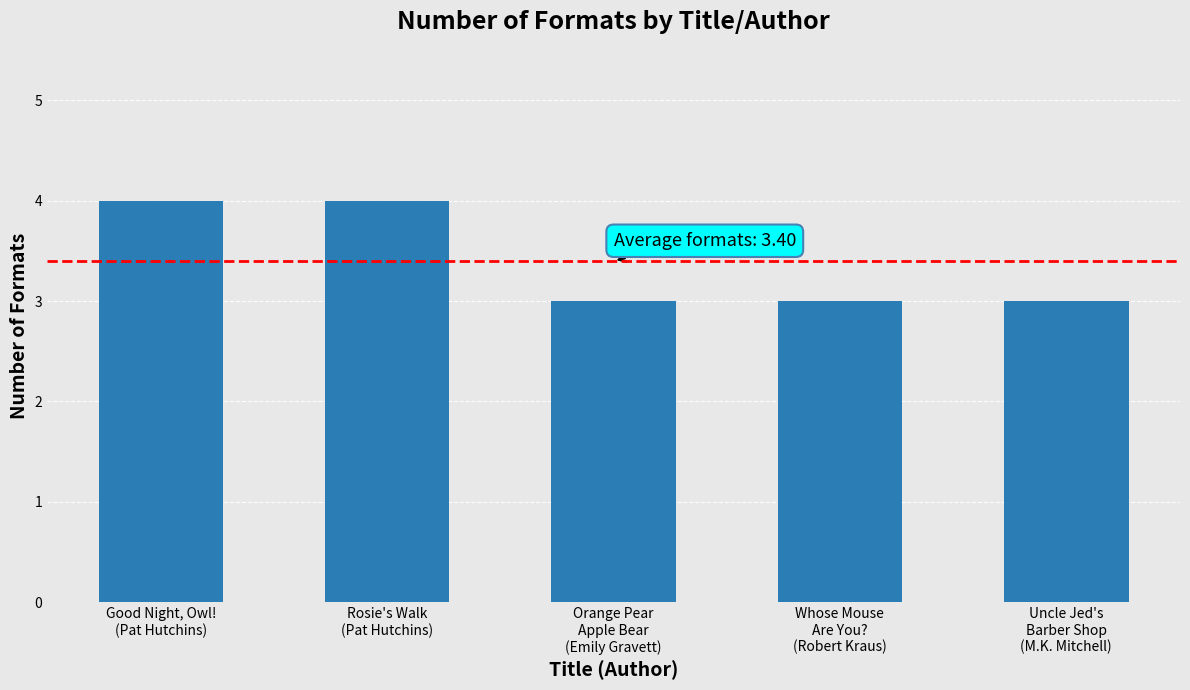

How many bars are there in total?

5